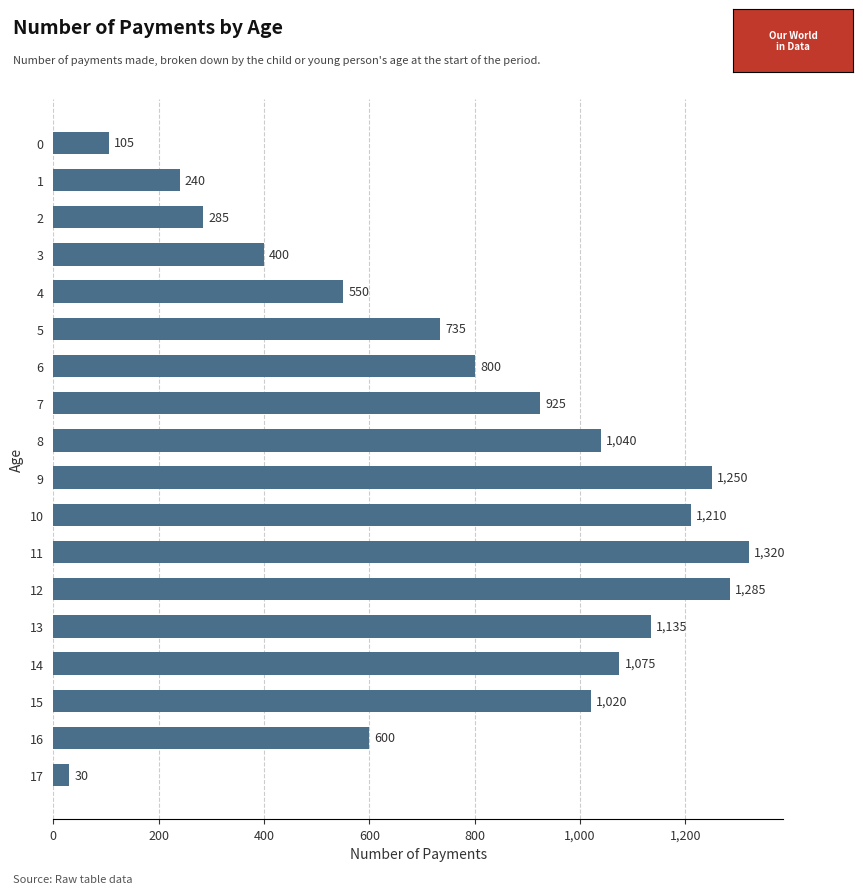

List the labels in order of value, smallest first.

17, 0, 1, 2, 3, 4, 16, 5, 6, 7, 15, 8, 14, 13, 10, 9, 12, 11